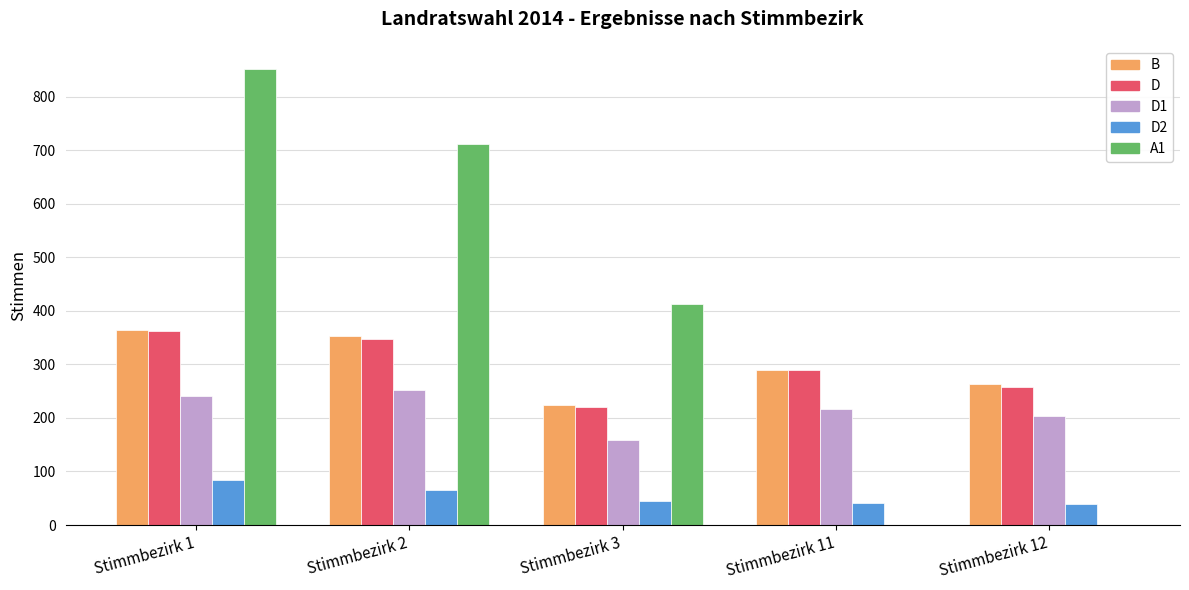

Between Stimmbezirk 3 and Stimmbezirk 11, which series saw the biggest shift?

A1